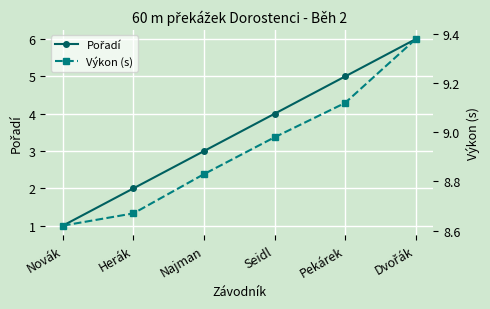

Which label corresponds to the smallest value in the chart?

Novák